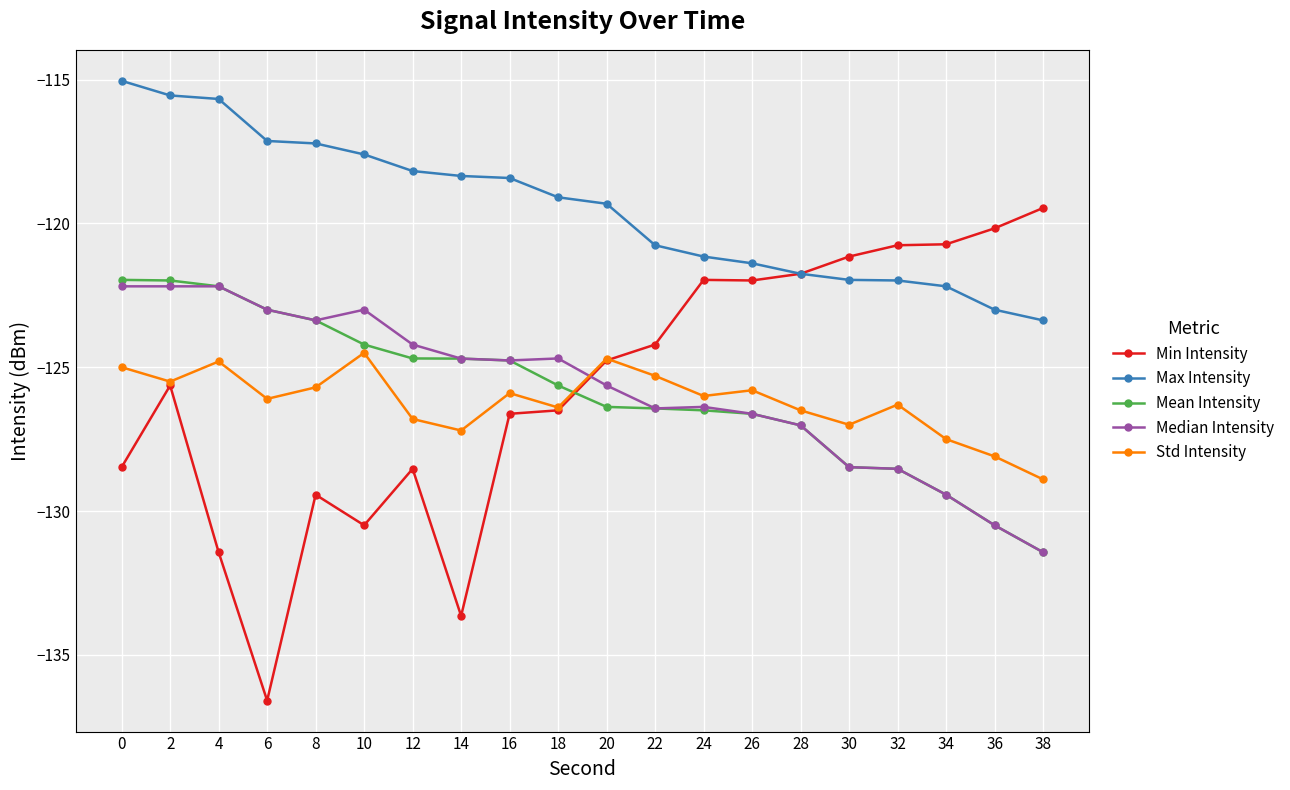

Which series changed the most between 12 and 24?

Min Intensity